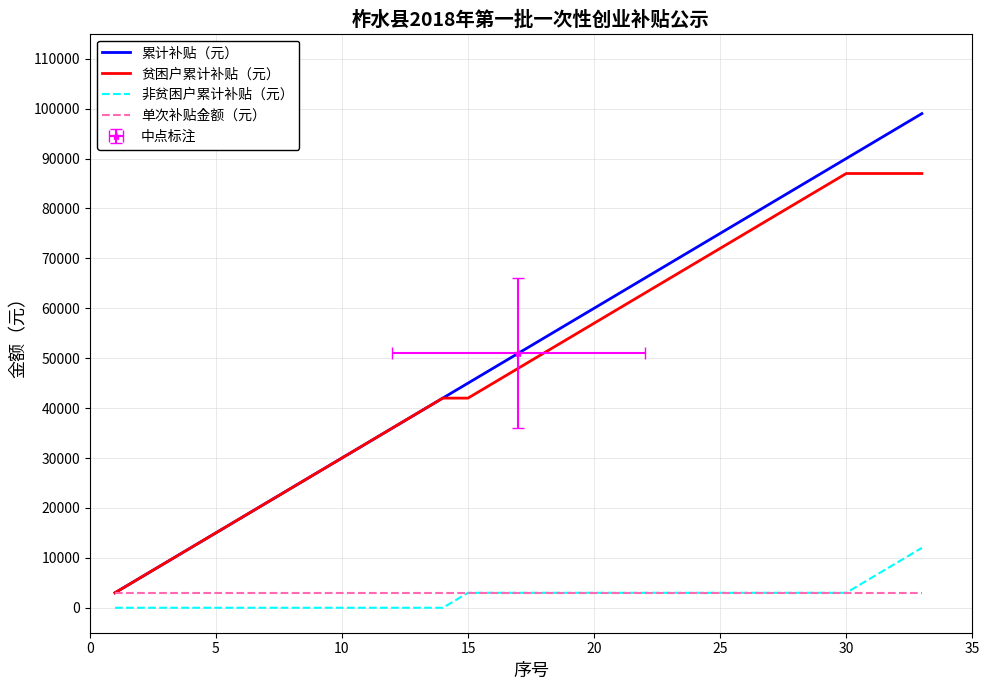

Which series has the widest spread of values?

累计补贴（元）